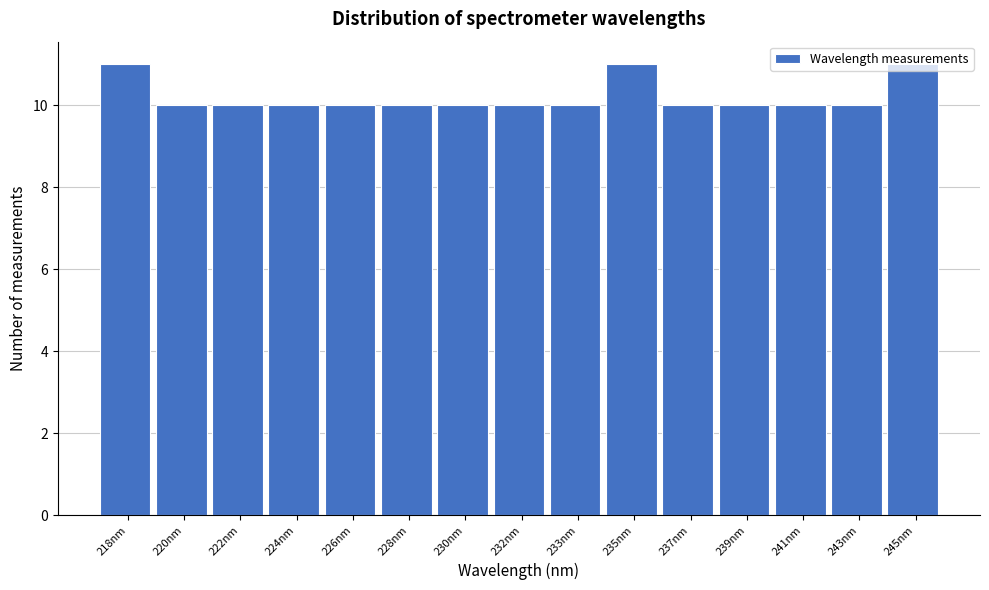

What is the value of the 12th bar from the left?

10